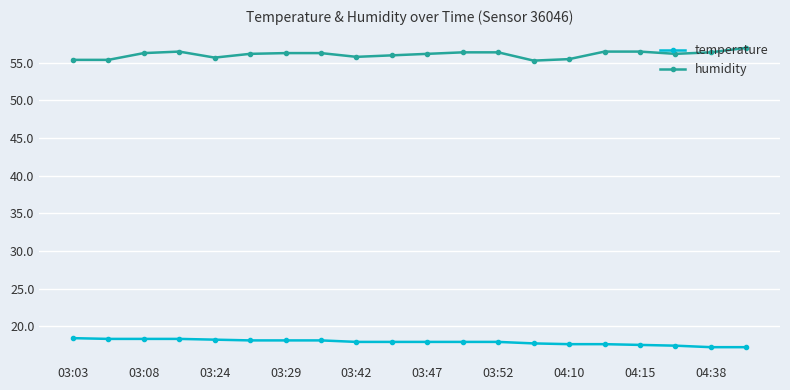

List the series in order of their overall mean, highest first.

humidity, temperature